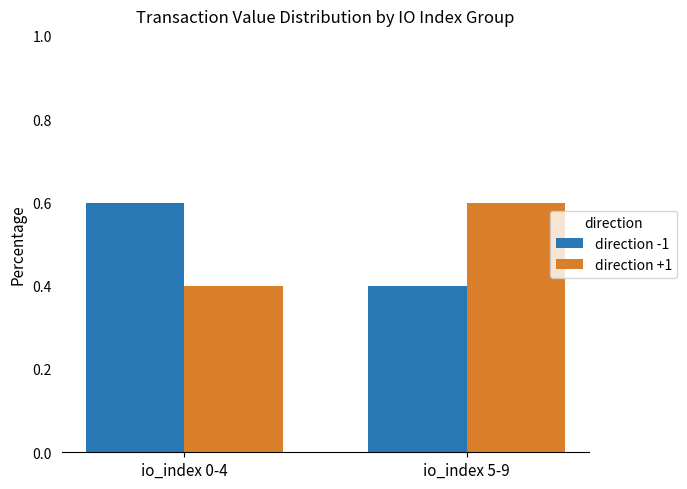

What is the average value of the direction -1 series?

0.5